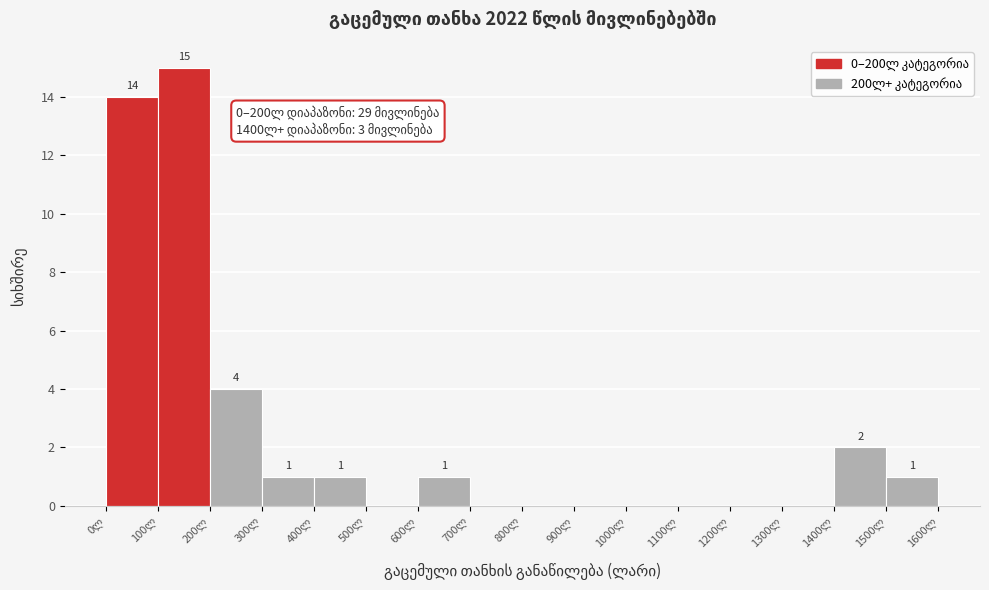

Which range on the x-axis has the tallest bar?

100 to 200